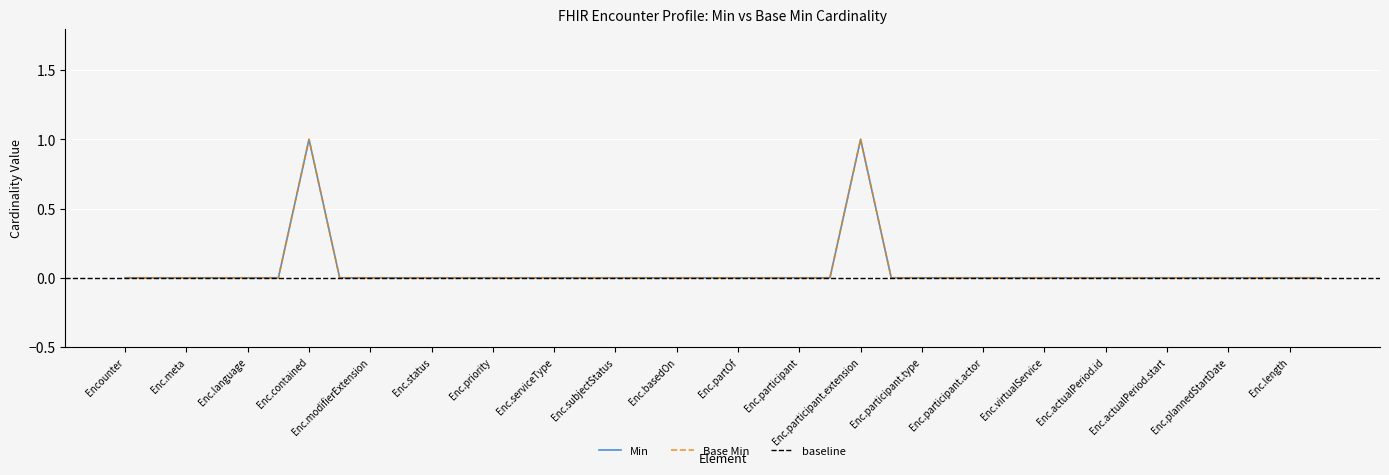

Reading left to right, extract all data points from this chart.

Min: 0	0	0	0	0	0	1	0	0	0	0	0	0	0	0	0	0	0	0	0	0	0	0	0	1	0	0	0	0	0	0	0	0	0	0	0	0	0	0	0
Base Min: 0	0	0	0	0	0	1	0	0	0	0	0	0	0	0	0	0	0	0	0	0	0	0	0	1	0	0	0	0	0	0	0	0	0	0	0	0	0	0	0